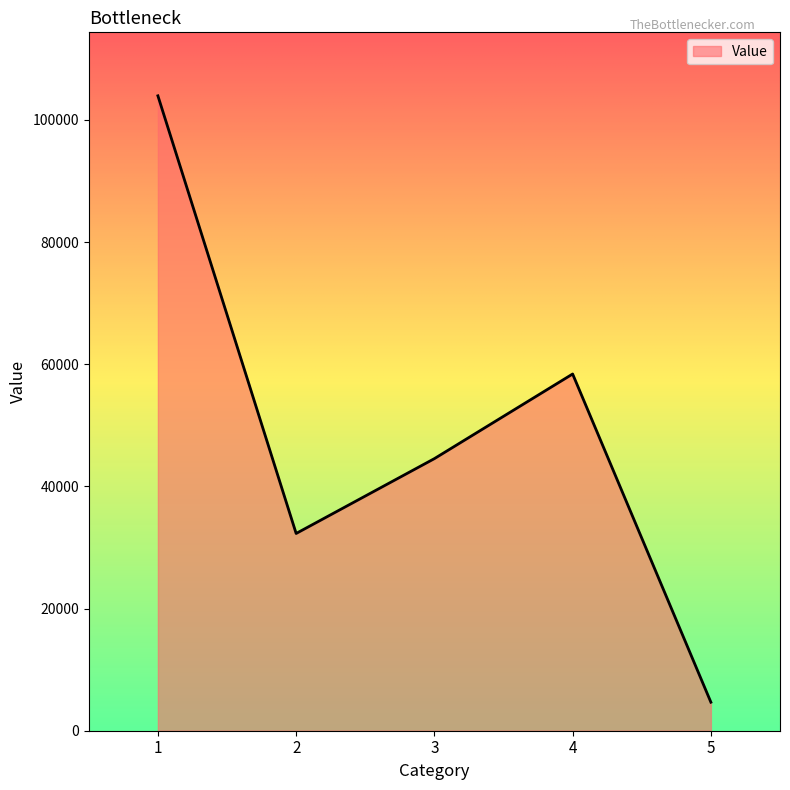

Reading left to right, what are all the values shown in this chart?

1=103954	2=32296	3=44550	4=58407	5=4668